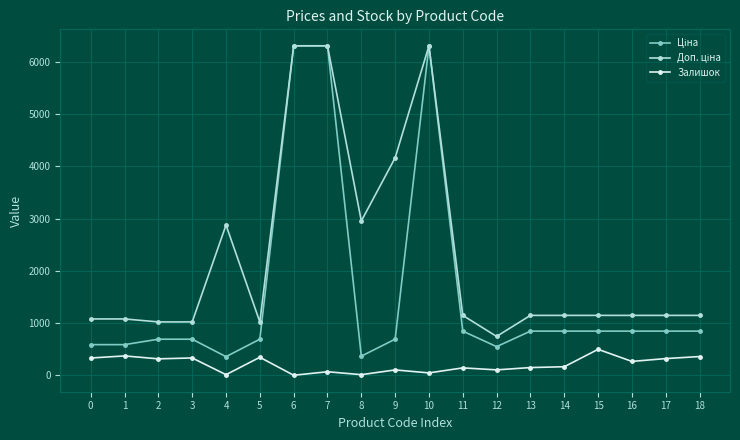

What is the maximum value shown in the chart?

6308.8